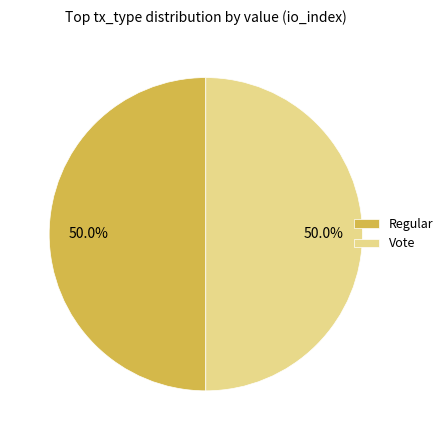

What percentage is the Vote slice, to the nearest percent?

50%